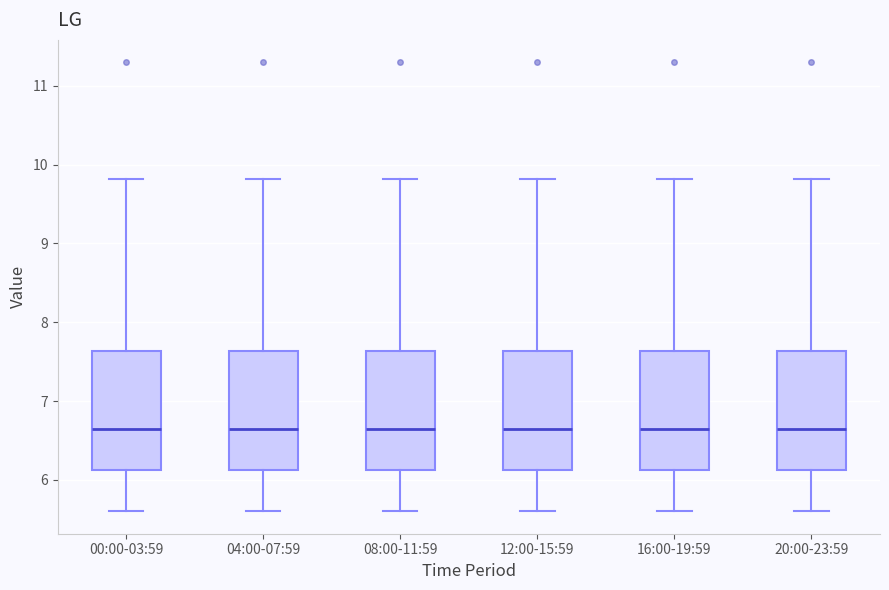

Reading left to right, read every box against the y-axis: the position of its median line, the range the box covers, and the ends of its whiskers. The values are not printed on the chart, so give them approximately, as read against the axis.

00:00-03:59: median 6.6, box 6.1 to 7.6, whiskers 5.6 to 9.8
04:00-07:59: median 6.6, box 6.1 to 7.6, whiskers 5.6 to 9.8
08:00-11:59: median 6.6, box 6.1 to 7.6, whiskers 5.6 to 9.8
12:00-15:59: median 6.6, box 6.1 to 7.6, whiskers 5.6 to 9.8
16:00-19:59: median 6.6, box 6.1 to 7.6, whiskers 5.6 to 9.8
20:00-23:59: median 6.6, box 6.1 to 7.6, whiskers 5.6 to 9.8